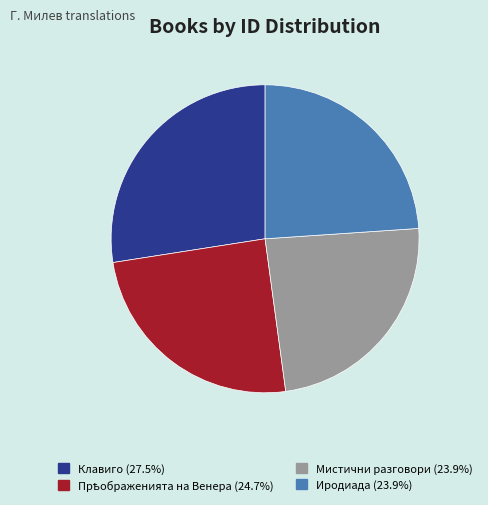

Does Иродиада account for over 50% of the chart?

No